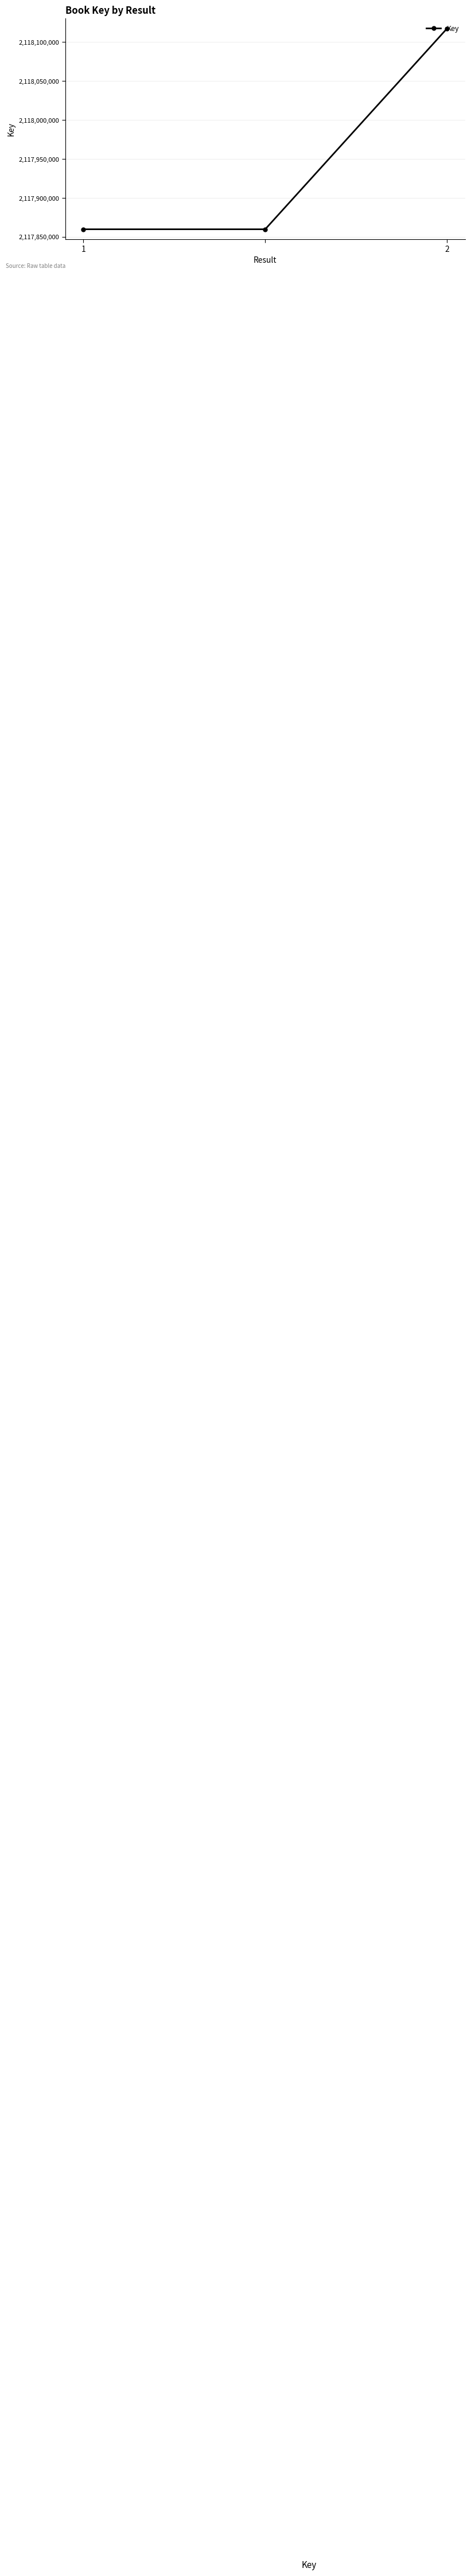

What is the maximum value shown in the chart?

2118117577